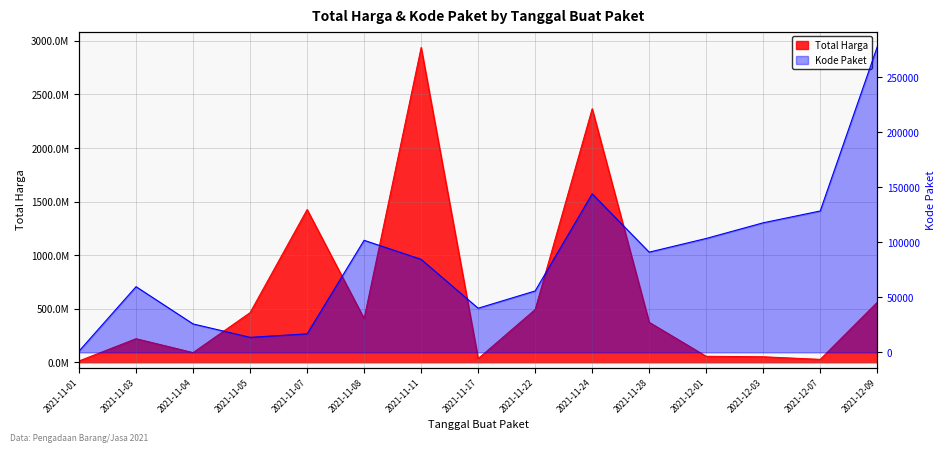

True or false: Total Harga has more than 2 interior local peaks.

True